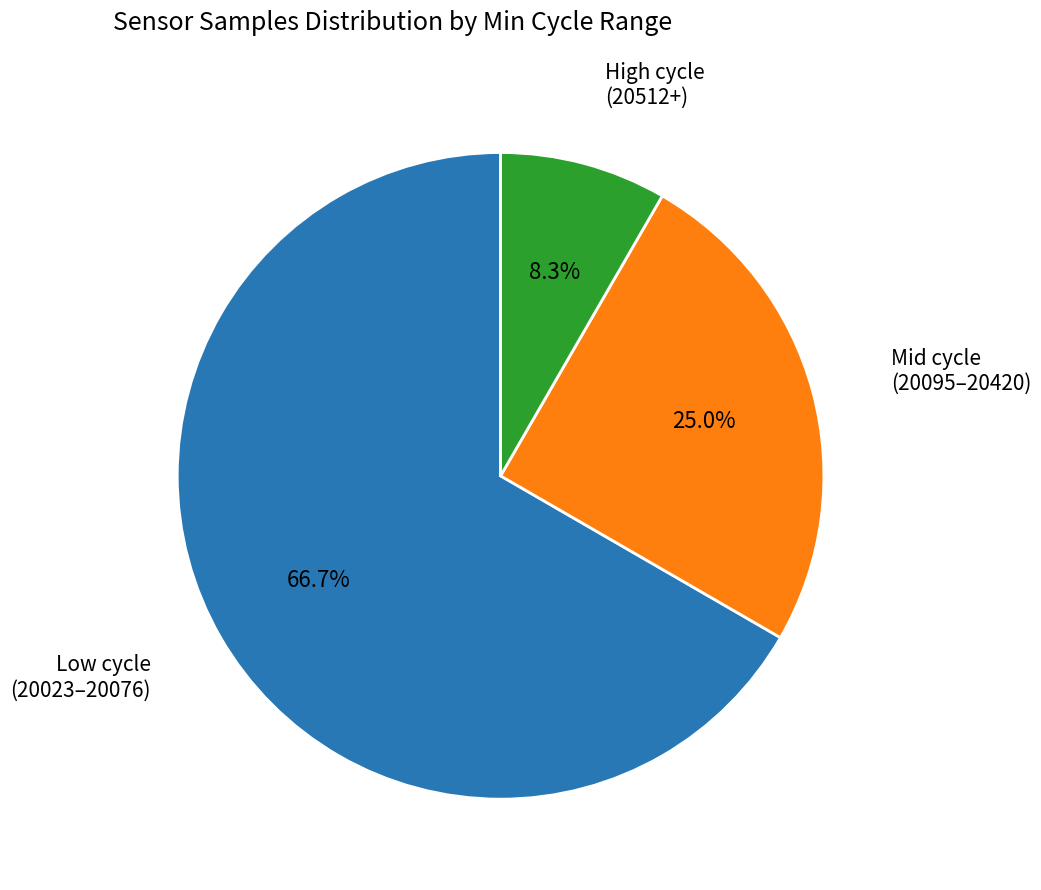

To the nearest percent, what is the average slice percentage?

33%